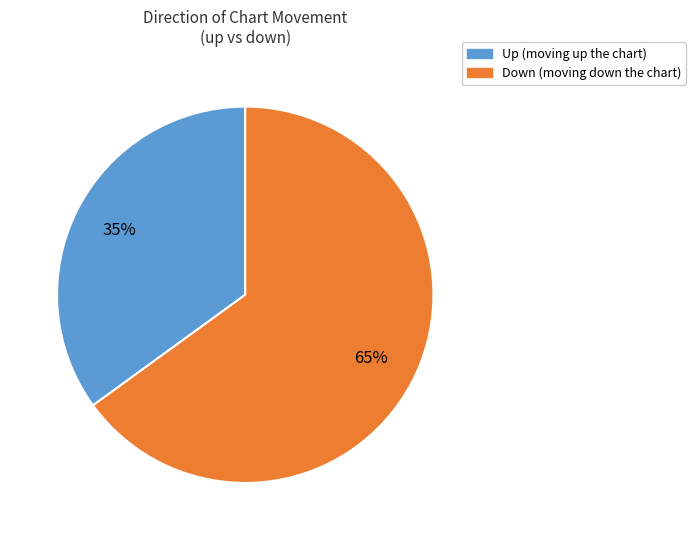

Does any single category account for the majority?

Yes